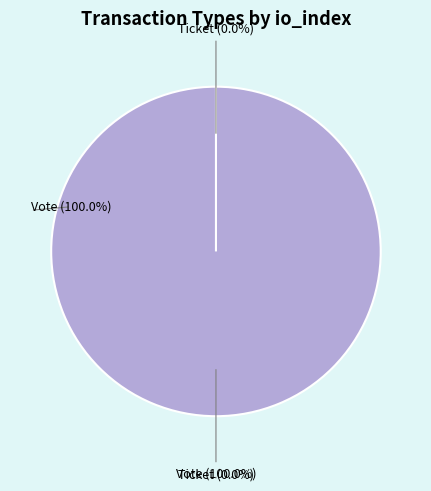

Which slice is the smallest?

Ticket